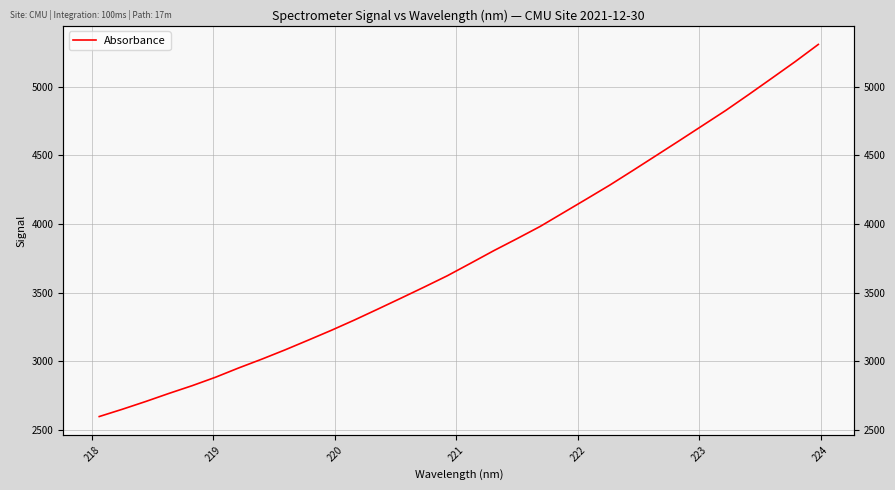

What is the maximum value shown in the chart?

5307.8